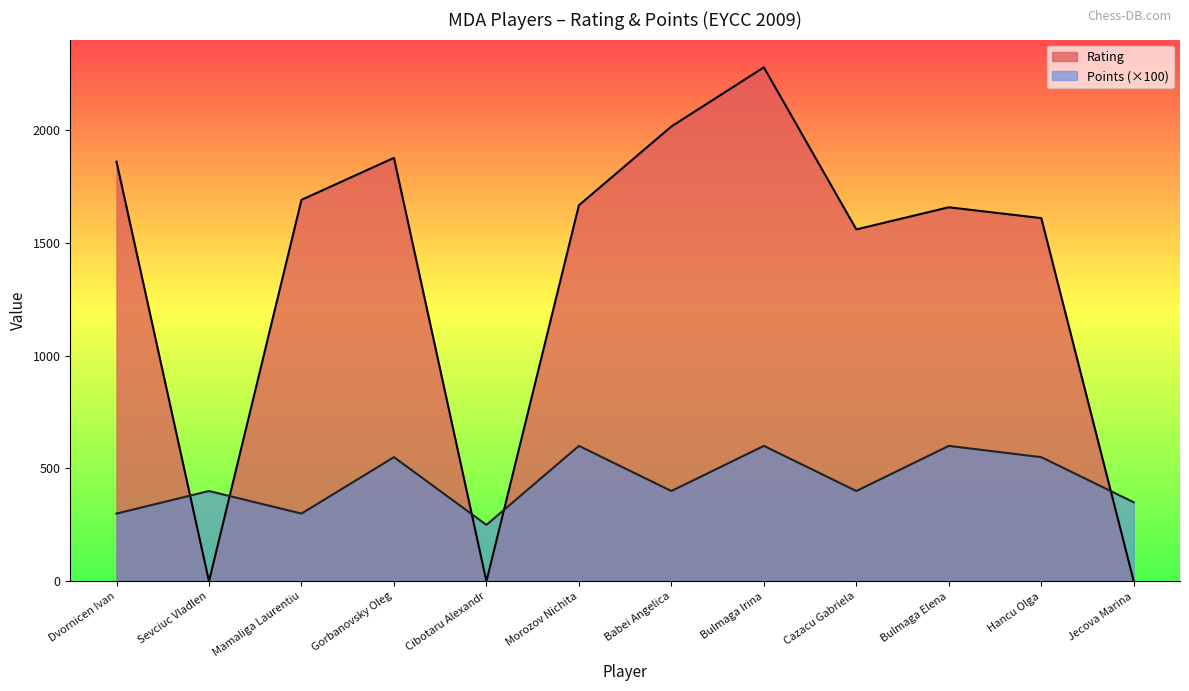

Reading left to right, extract all data points from this chart.

Rating: Dvornicen Ivan=1859.0	Sevciuc Vladlen=0.0	Mamaliga Laurentiu=1690.0	Gorbanovsky Oleg=1876.0	Cibotaru Alexandr=0.0	Morozov Nichita=1666.0	Babei Angelica=2015.0	Bulmaga Irina=2277.0	Cazacu Gabriela=1559.0	Bulmaga Elena=1657.0	Hancu Olga=1609.0	Jecova Marina=0.0
Points: Dvornicen Ivan=300.0	Sevciuc Vladlen=400.0	Mamaliga Laurentiu=300.0	Gorbanovsky Oleg=550.0	Cibotaru Alexandr=250.0	Morozov Nichita=600.0	Babei Angelica=400.0	Bulmaga Irina=600.0	Cazacu Gabriela=400.0	Bulmaga Elena=600.0	Hancu Olga=550.0	Jecova Marina=350.0